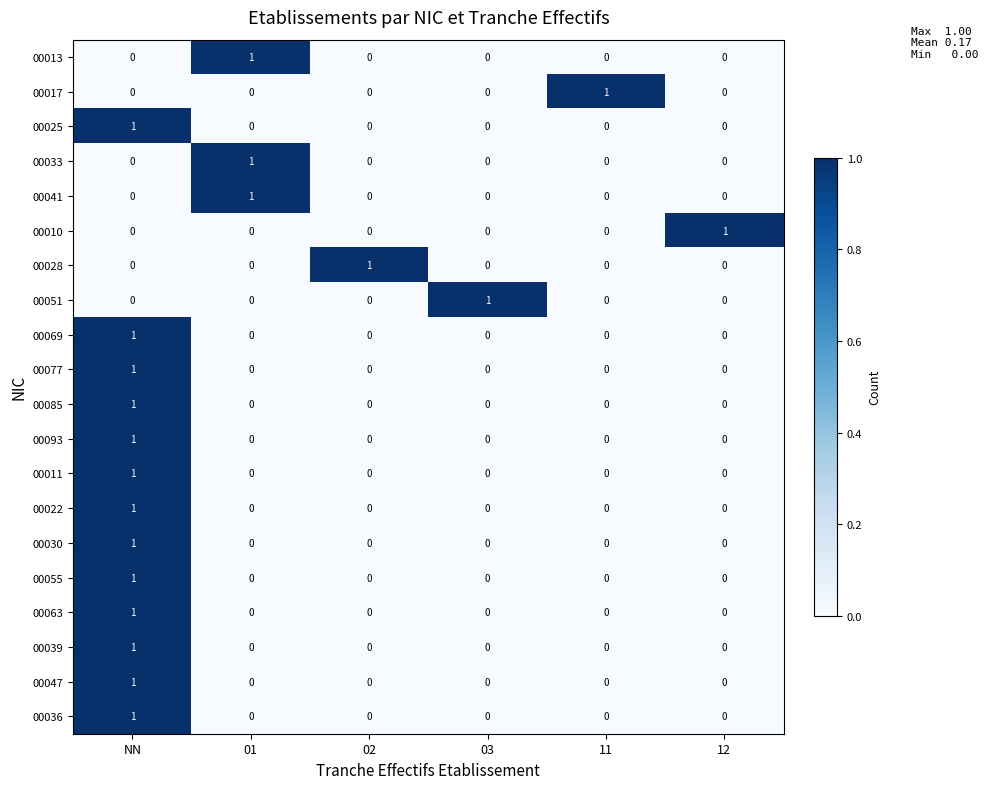

How many 00028 values are between 0 and 1?

6